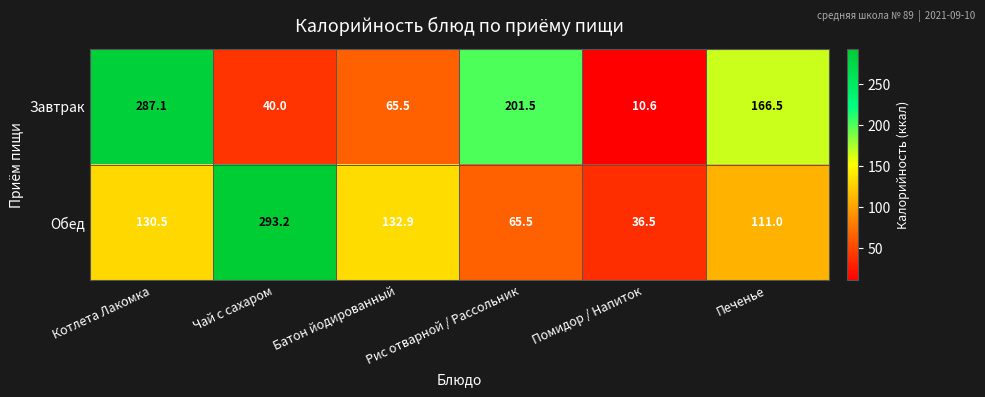

What is the smallest value displayed?

10.6